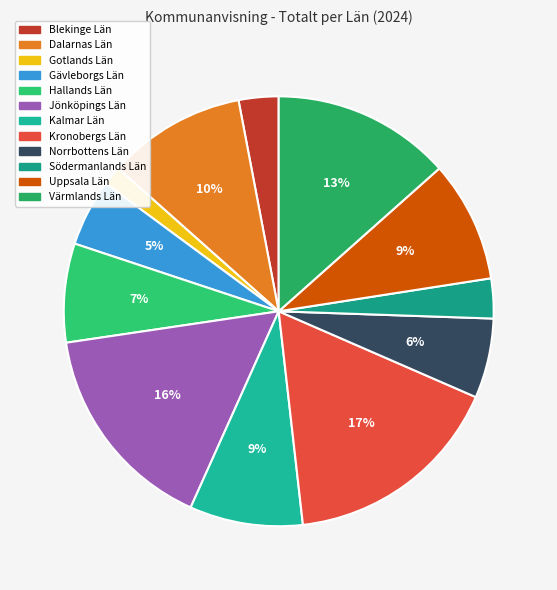

To the nearest percent, what is the difference between the largest and smallest slice percentages?

15%